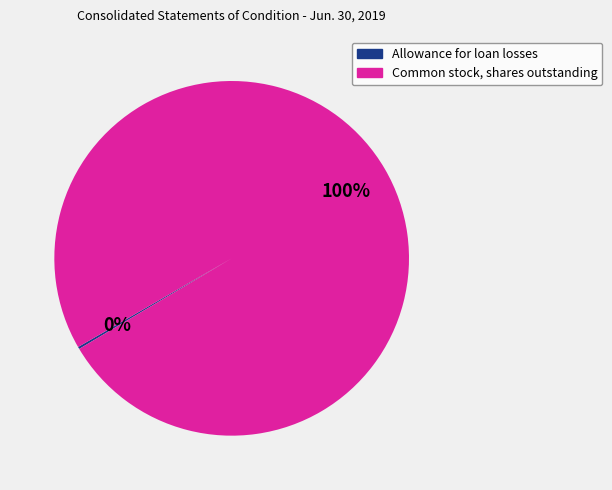

To the nearest percent, what is the difference between the largest and smallest slice percentages?

100%